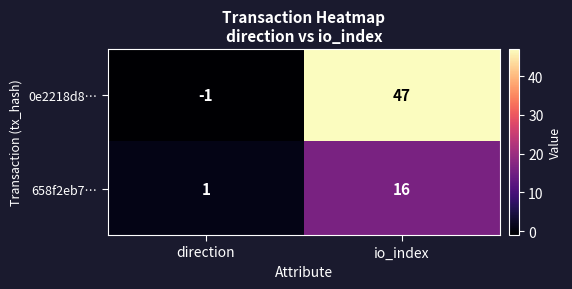

What is the difference between the highest and lowest values at io_index?

31